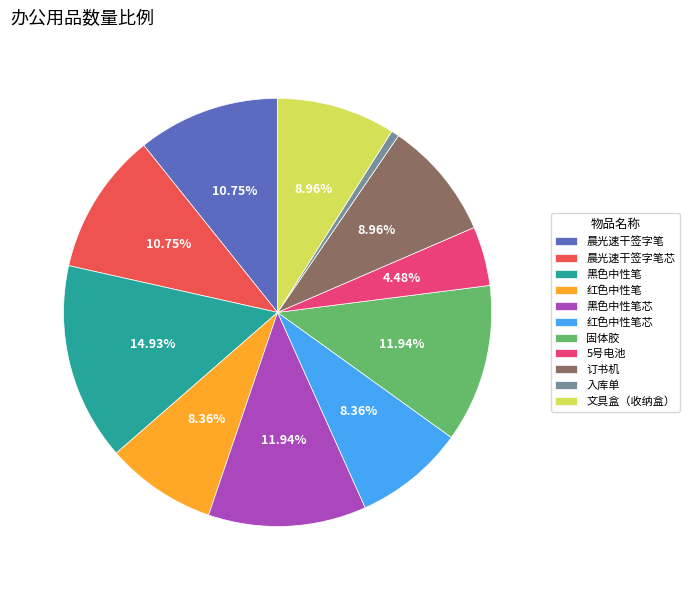

Which has a higher value, 黑色中性笔 or 5号电池?

黑色中性笔